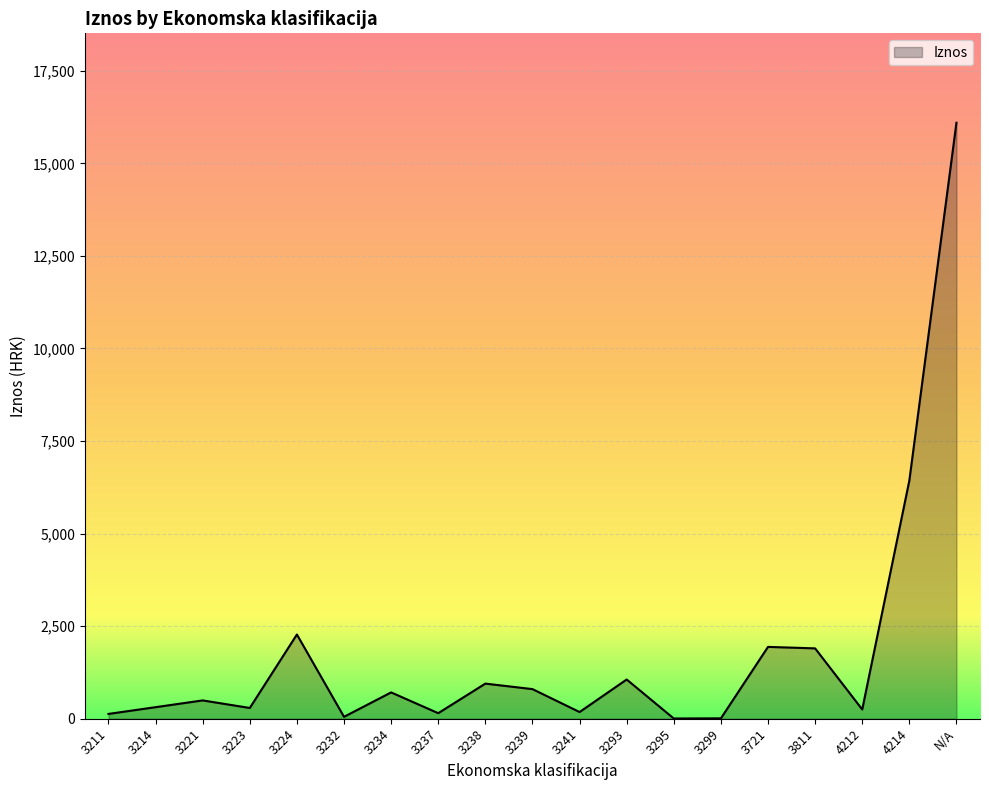

Which has a higher value, 3224 or N/A?

N/A